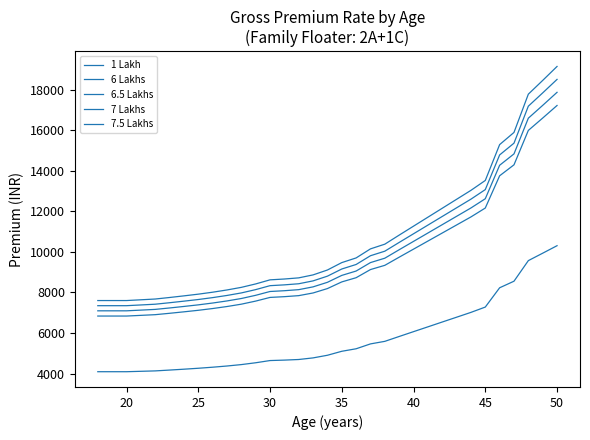

At which label is 6.5 Lakhs closest to 12478?

45